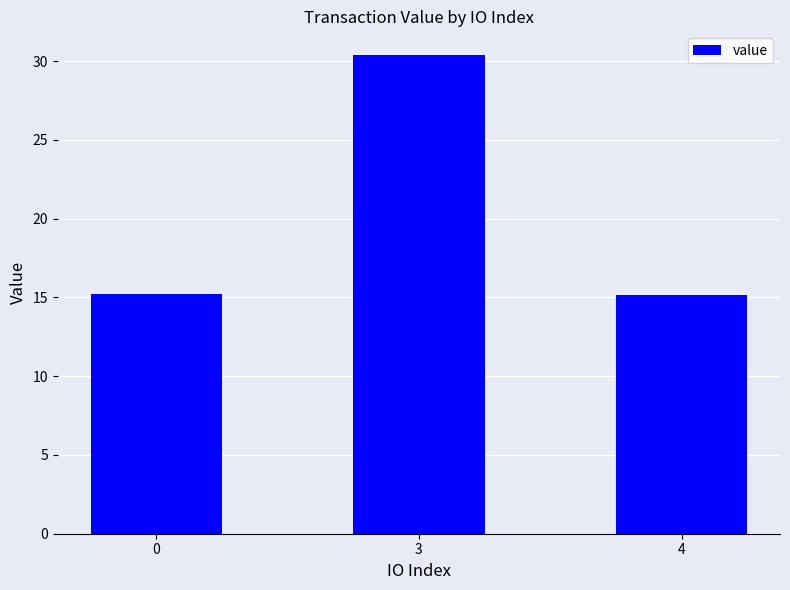

Are the bars grouped side by side (vs. stacked)?

No